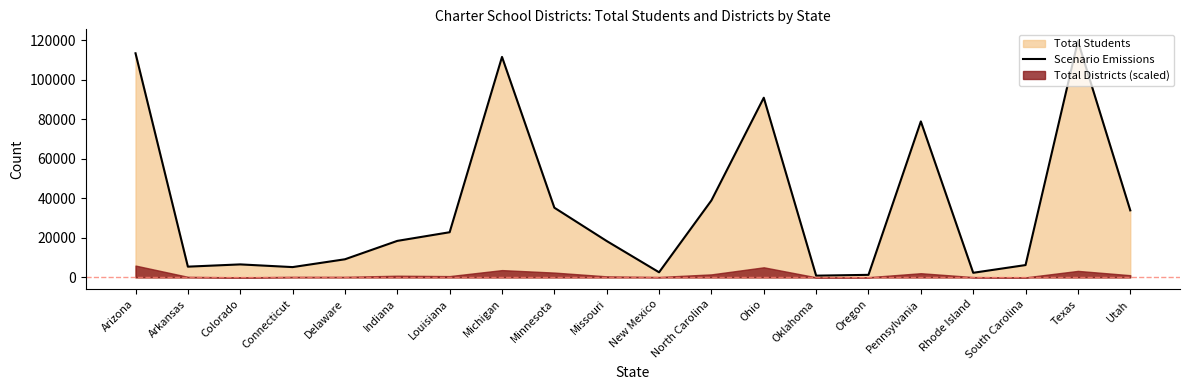

Does the chart display data point markers on the line(s)?

No